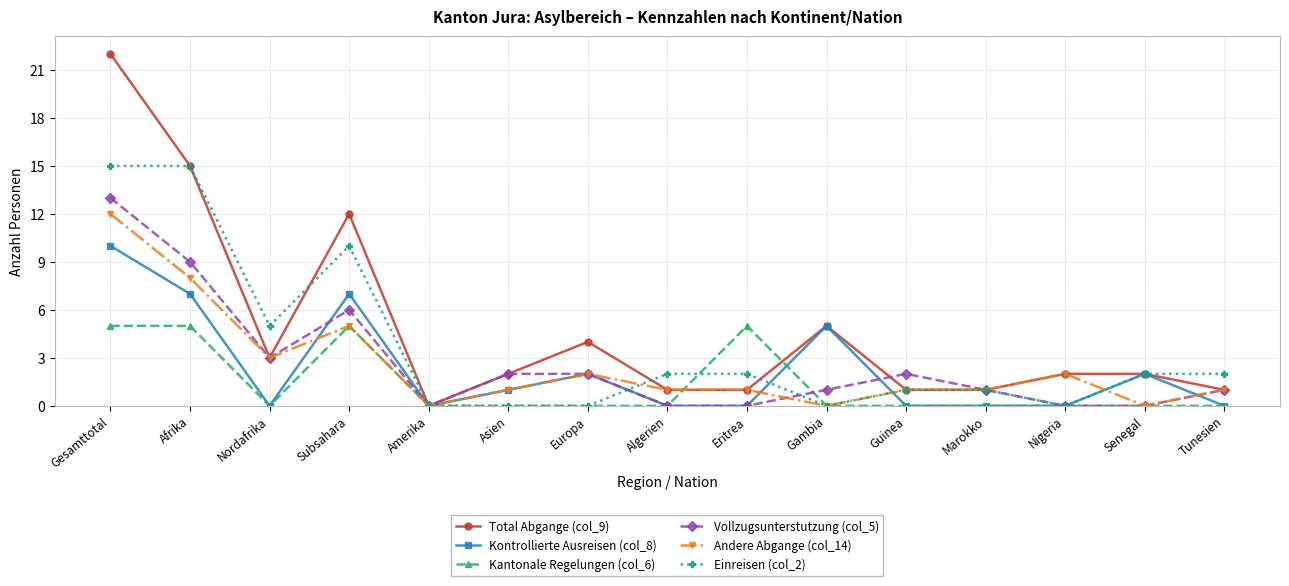

What is the spread (max minus min) of values at Tunesien?

2